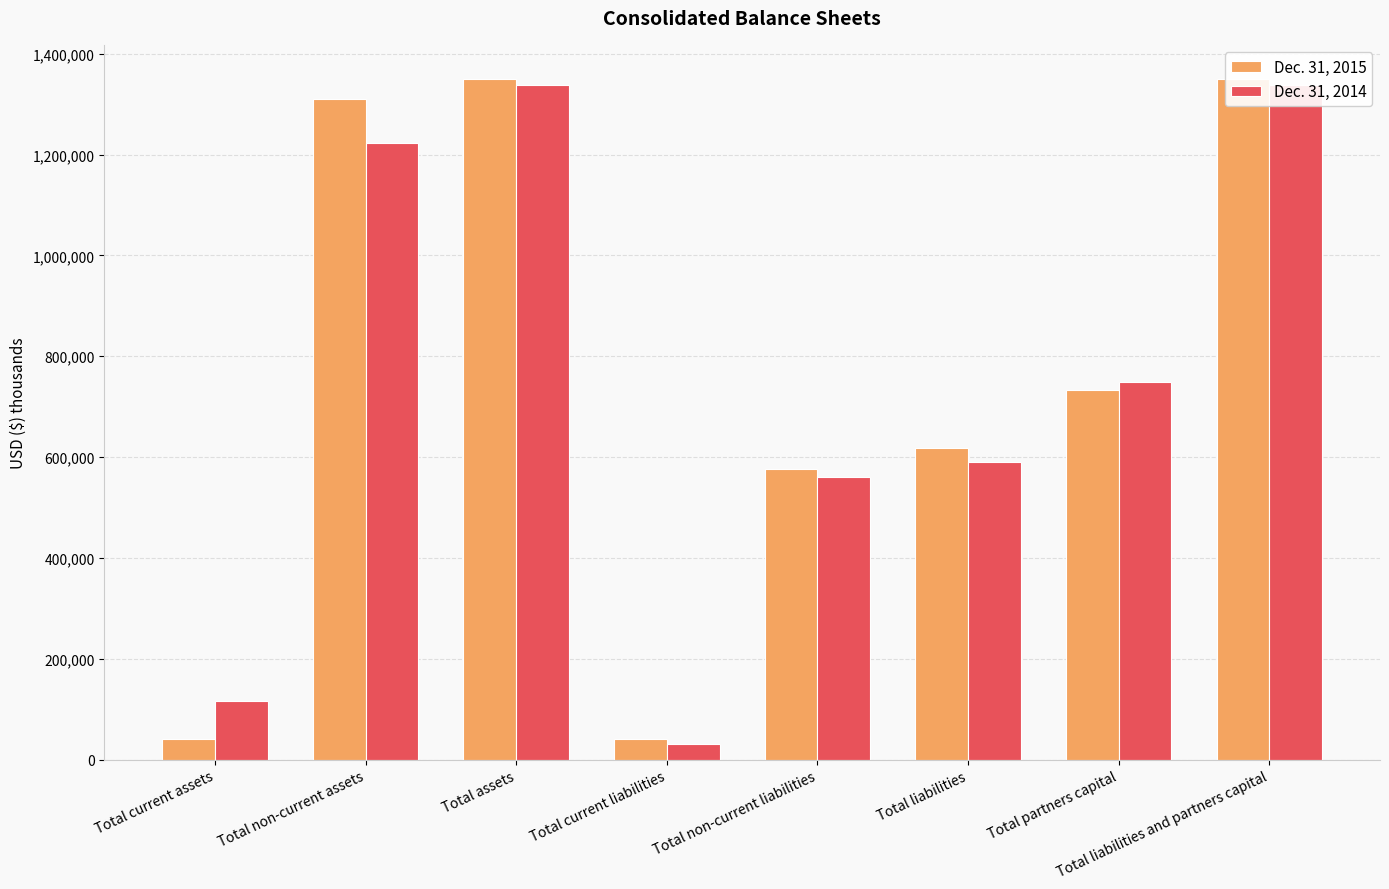

Which has a higher value, Total liabilities and partners capital or Total partners capital?

Total liabilities and partners capital